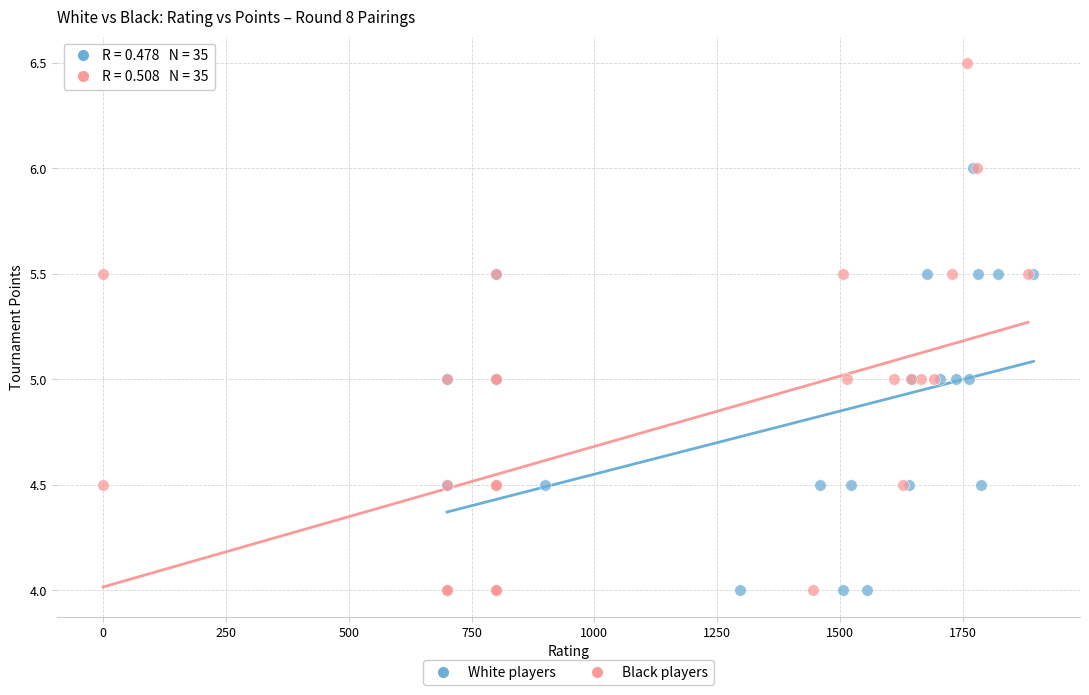

Which series has the widest spread of Y values?

Black players